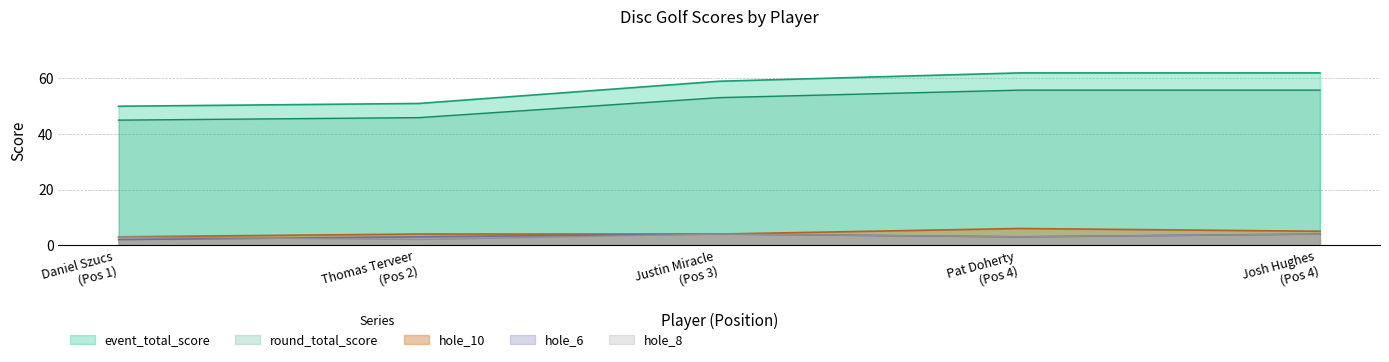

Which series has the widest spread of values?

event_total_score